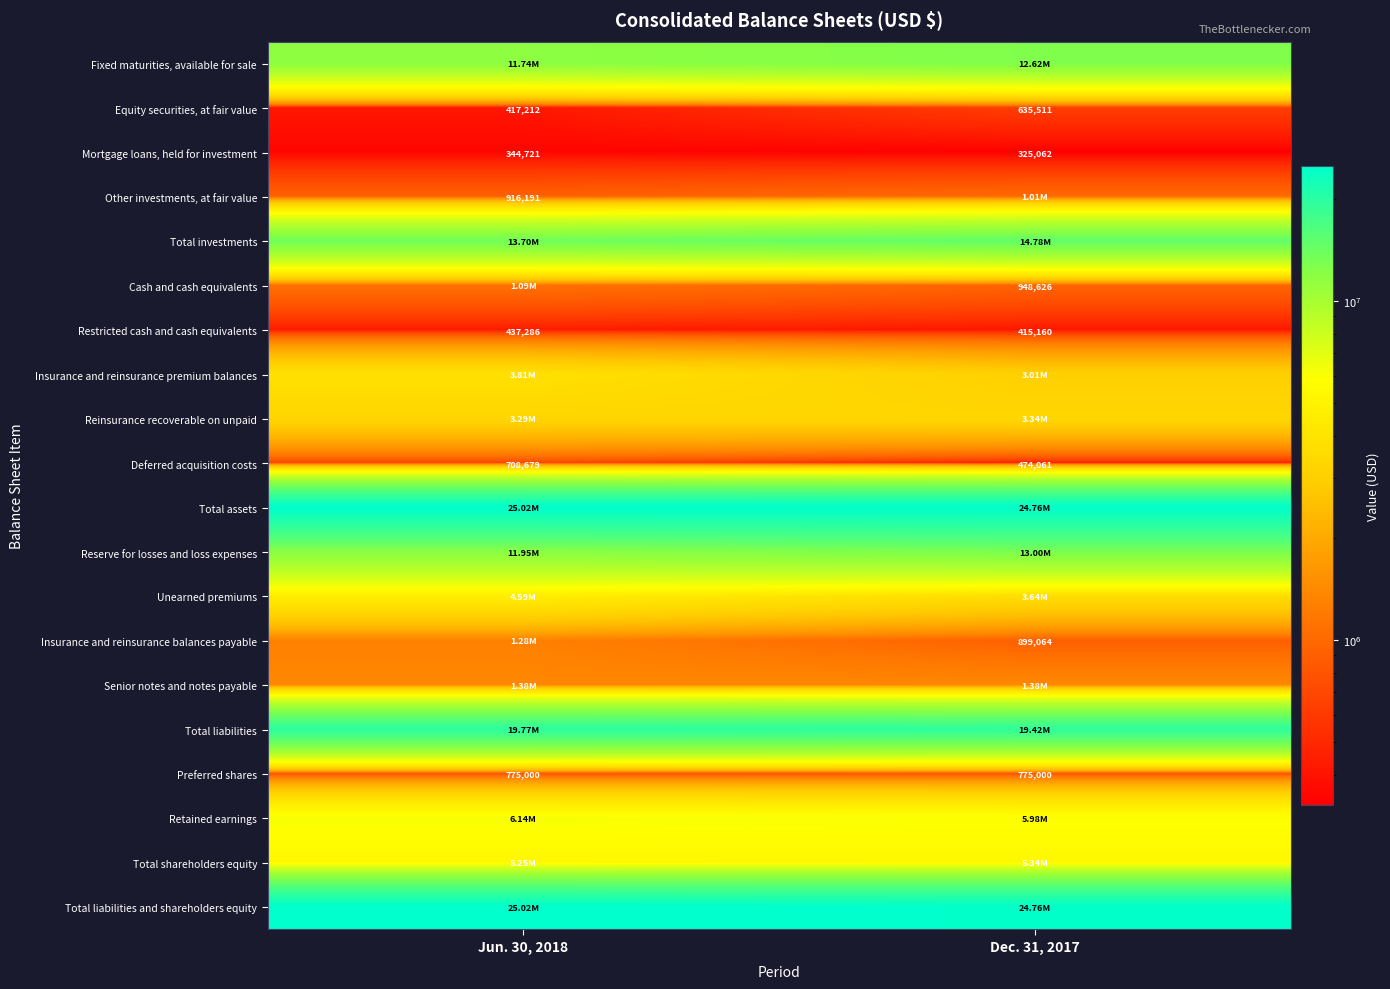

How many categories are shown in the chart?

2